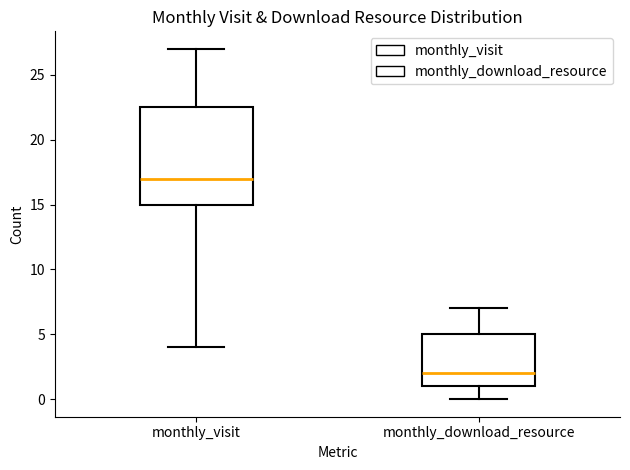

Reading left to right, transcribe this box plot: for each box, give where its median line is, the range the box spans, and where its two whiskers end, as read against the y-axis. The values are not printed on the chart, so give them approximately, as read against the axis.

monthly_visit: median 17.0, box 15.0 to 22.5, whiskers 4.0 to 27.0
monthly_download_resource: median 2.0, box 1.0 to 5.0, whiskers 0.0 to 7.0